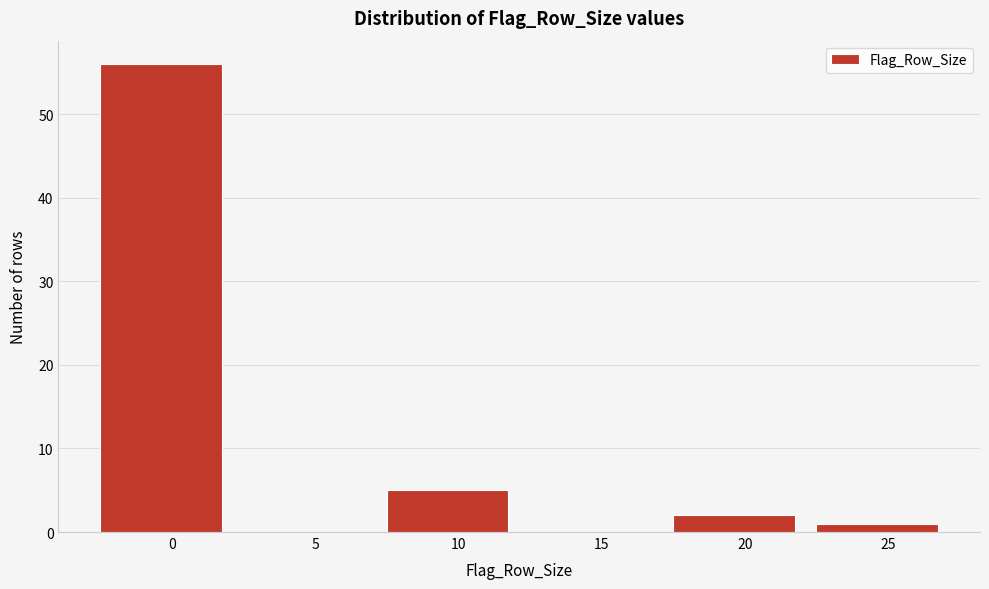

Reading right to left, extract all data points from this chart.

25=1	20=2	15=0	10=5	5=0	0=56